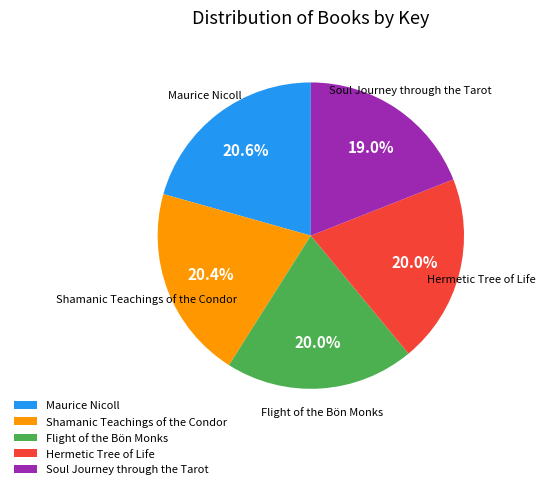

To the nearest percent, what portion does Maurice Nicoll represent?

21%